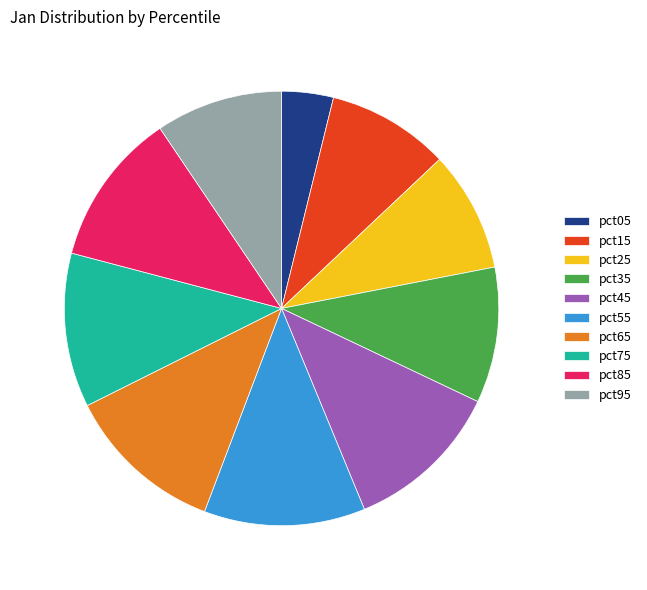

Which category has the smallest portion of the pie?

pct05